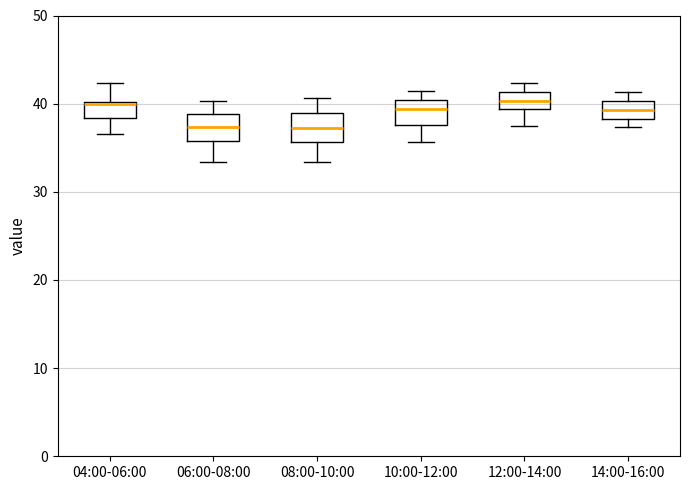

Reading left to right, read every box against the y-axis: the position of its median line, the range the box covers, and the ends of its whiskers. The values are not printed on the chart, so give them approximately, as read against the axis.

04:00-06:00: median 40 (just below the box's upper edge), box 38 to 40, whiskers 37 to 42
06:00-08:00: median 37, box 36 to 39, whiskers 33 to 40
08:00-10:00: median 37, box 36 to 39, whiskers 33 to 41
10:00-12:00: median 39, box 38 to 40, whiskers 36 to 41
12:00-14:00: median 40, box 39 to 41, whiskers 38 to 42
14:00-16:00: median 39, box 38 to 40, whiskers 37 to 41